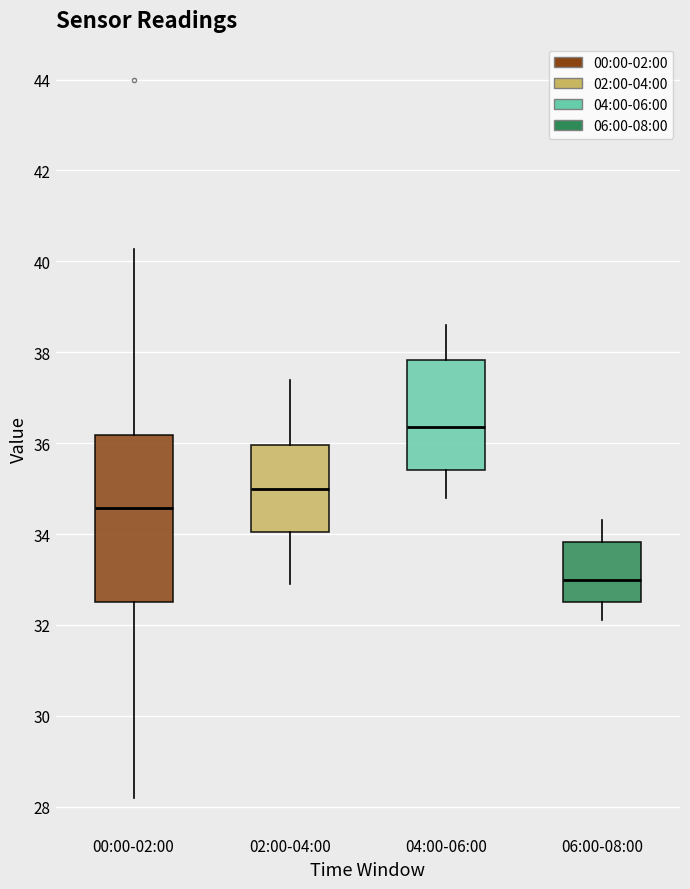

Reading left to right, read every box against the y-axis: the position of its median line, the range the box covers, and the ends of its whiskers. The values are not printed on the chart, so give them approximately, as read against the axis.

00:00-02:00: median 34.6, box 32.6 to 36.2, whiskers 28.2 to 40.2
02:00-04:00: median 35.0, box 34.0 to 36.0, whiskers 33.0 to 37.4
04:00-06:00: median 36.4, box 35.4 to 37.8, whiskers 34.8 to 38.6
06:00-08:00: median 33.0, box 32.6 to 33.8, whiskers 32.2 to 34.4